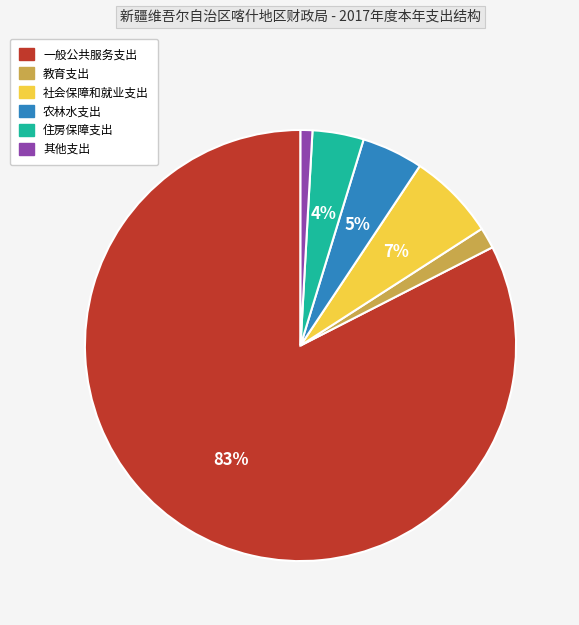

Does 一般公共服务支出 account for over 50% of the chart?

Yes